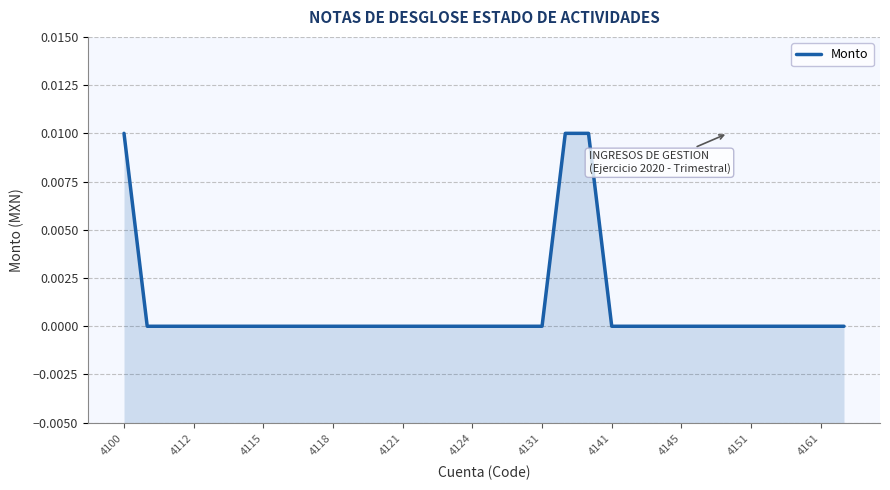

How many values exceed 0?

3